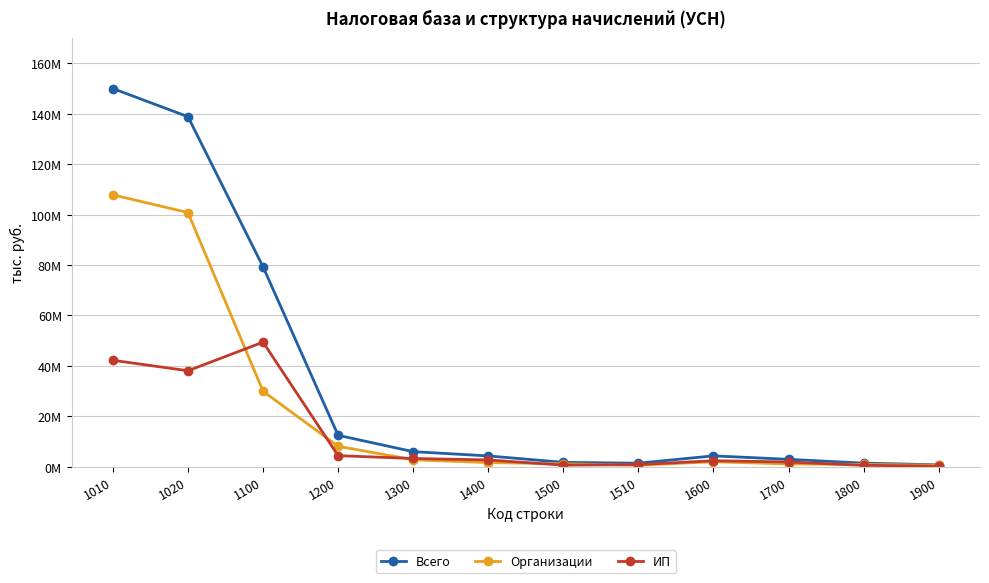

True or false: ИП and Организации intersect in this chart.

True